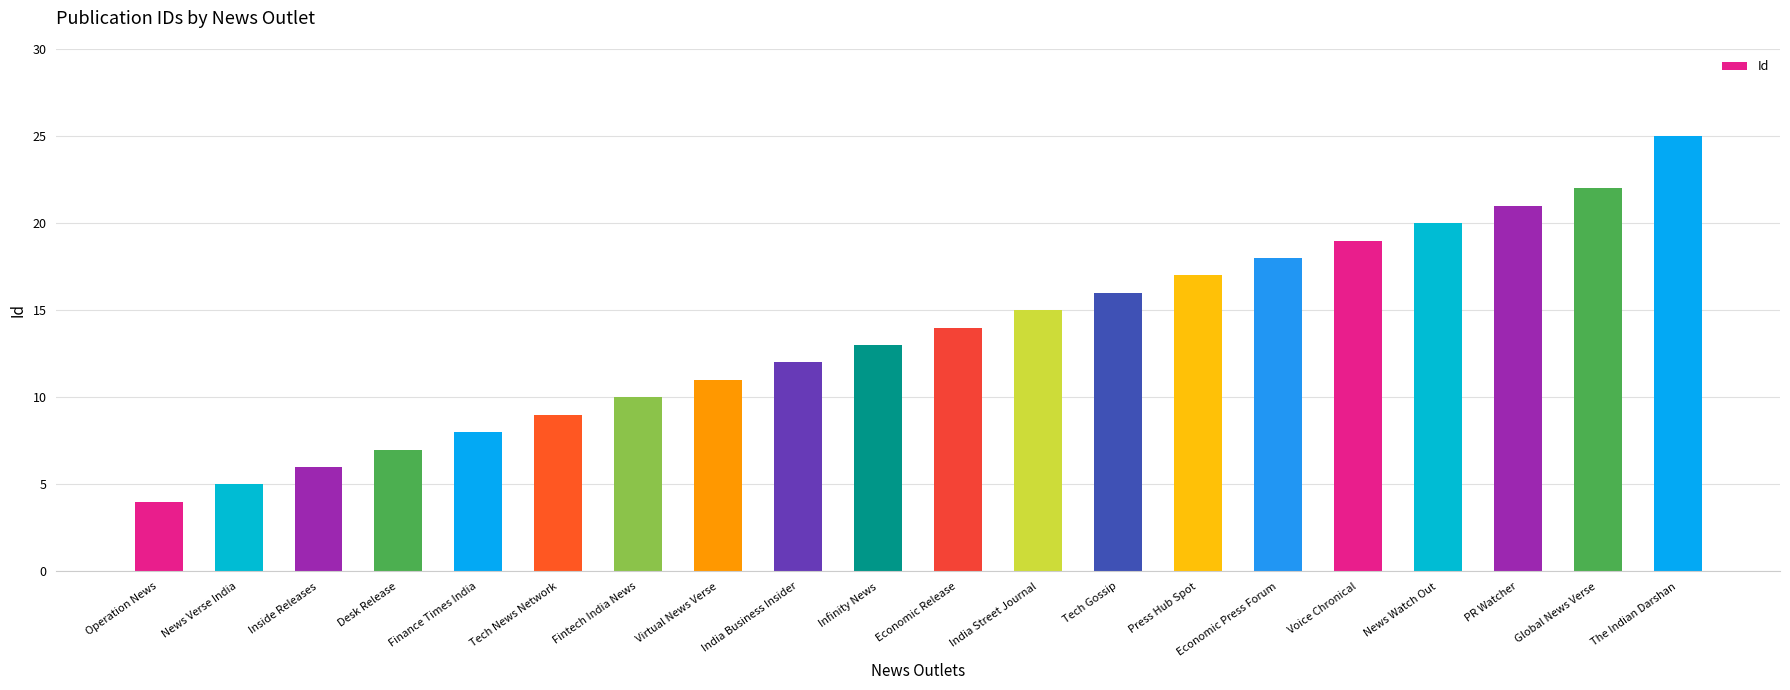

At which label is the value closest to 14?

Economic Release